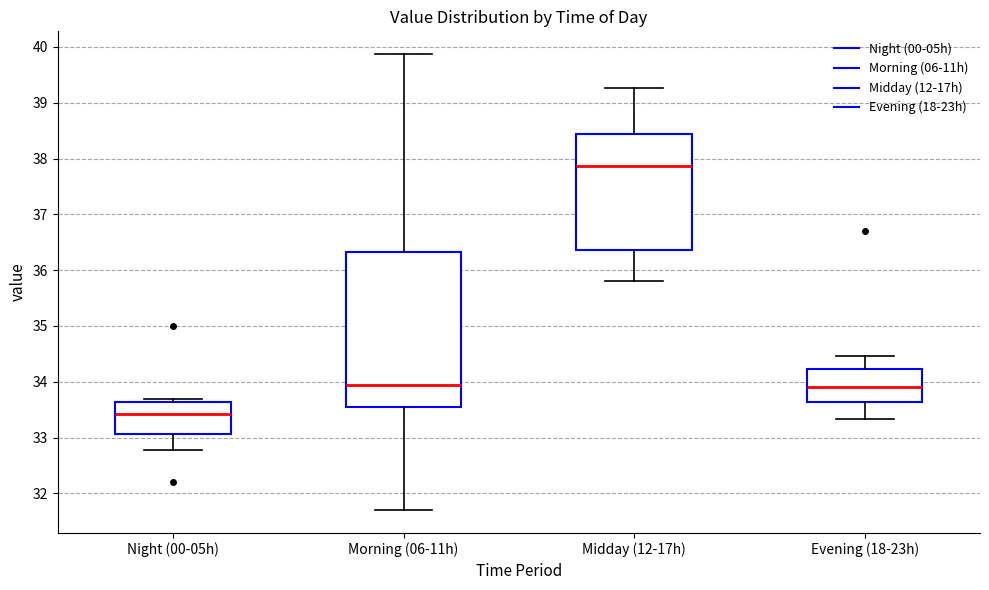

Reading left to right, transcribe this box plot: for each box, give where its median line is, the range the box spans, and where its two whiskers end, as read against the y-axis. The values are not printed on the chart, so give them approximately, as read against the axis.

Night (00-05h): median 33.4, box 33.1 to 33.6, whiskers 32.8 to 33.7
Morning (06-11h): median 33.9, box 33.5 to 36.3, whiskers 31.7 to 39.9
Midday (12-17h): median 37.9, box 36.4 to 38.4, whiskers 35.8 to 39.3
Evening (18-23h): median 33.9, box 33.6 to 34.2, whiskers 33.3 to 34.5